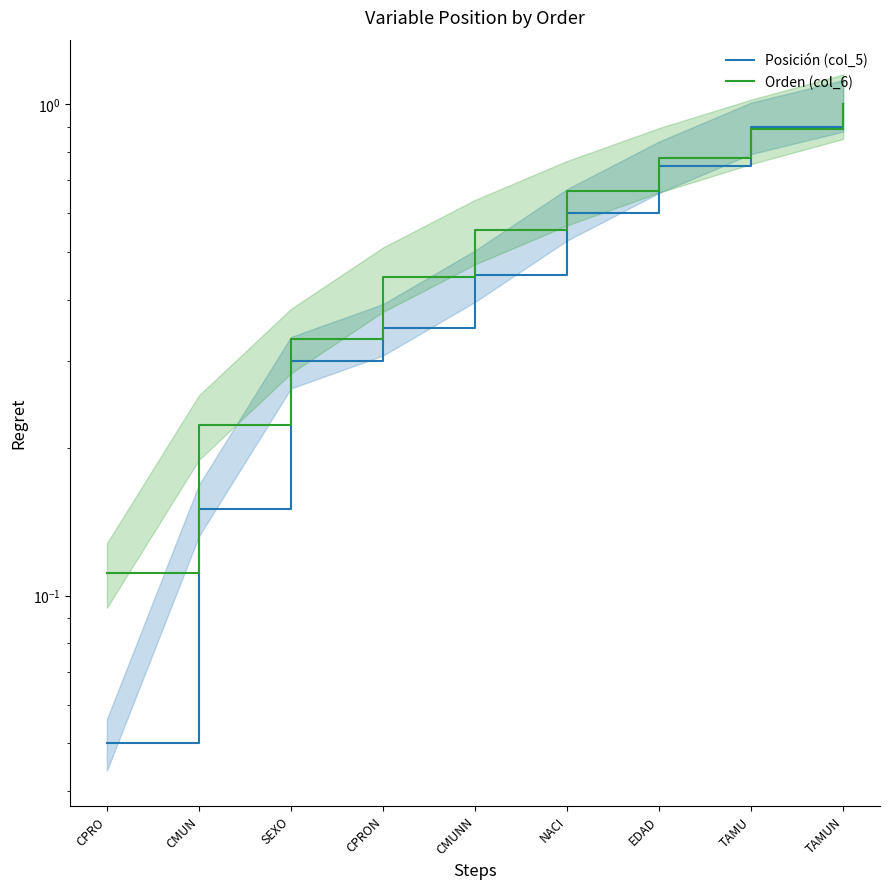

What is the label of the 3rd point from the right?

EDAD